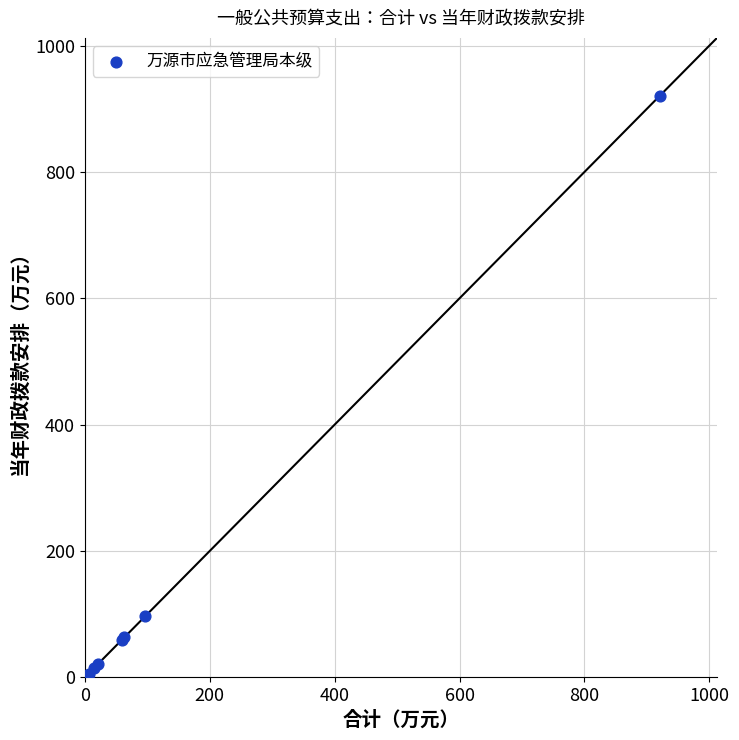

What Y value in the scatter plot is closest to 460?

96.7